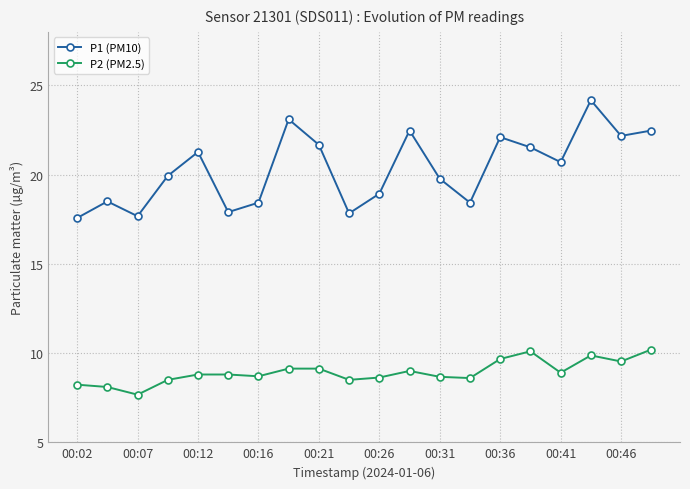

True or false: P1 (PM10) has more than 2 points higher than both neighbors.

True